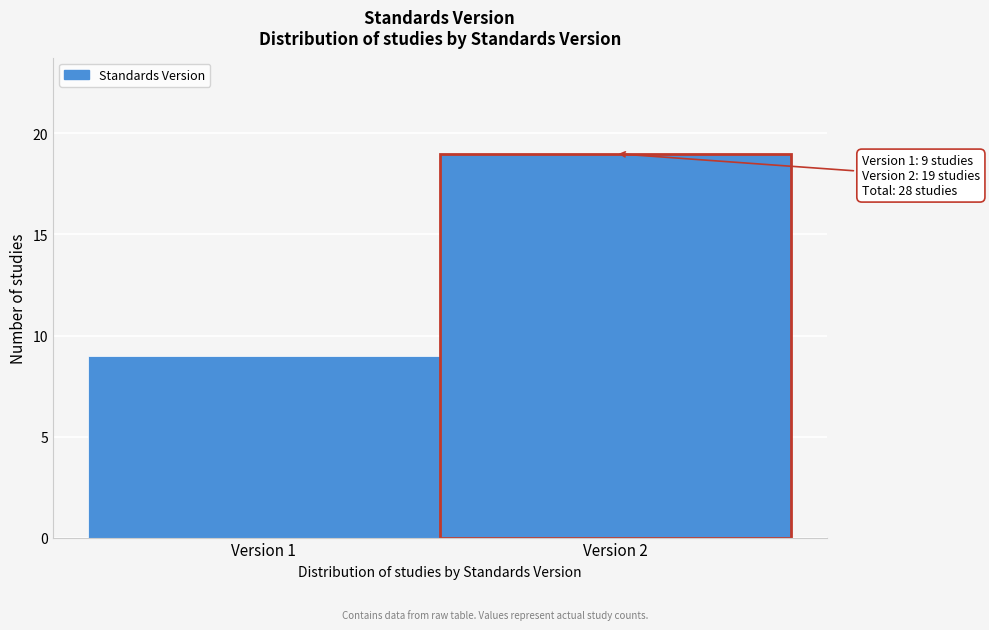

Reading left to right, list all the values displayed in this chart.

9	19